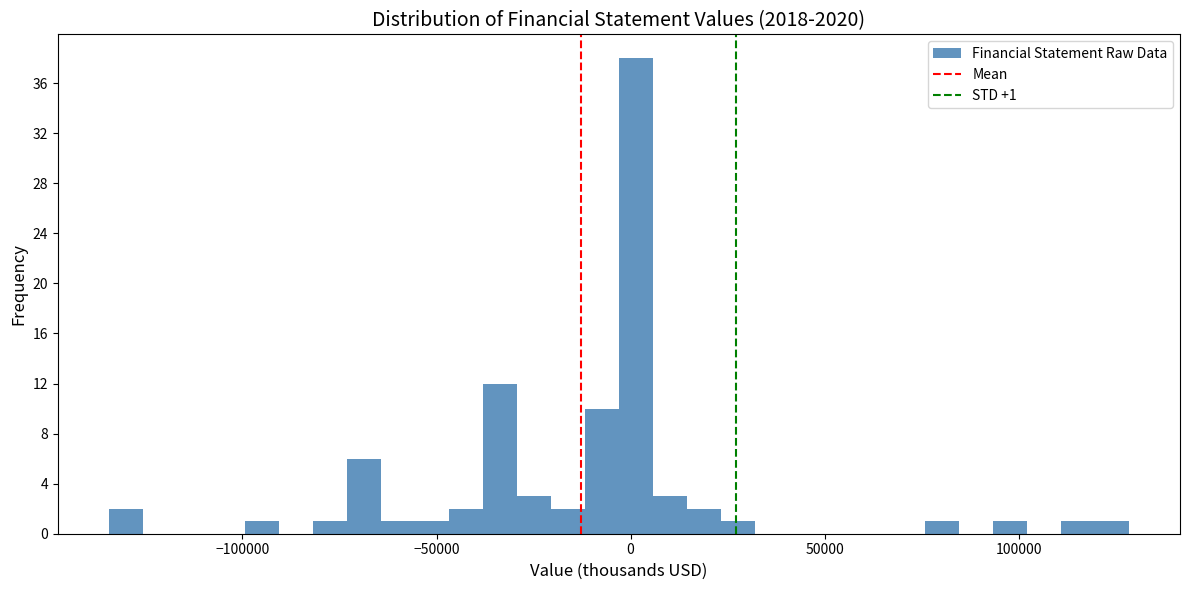

Around what value on the x-axis is the tallest bar? Give the approximate position of its centre, as read against the axis.

0